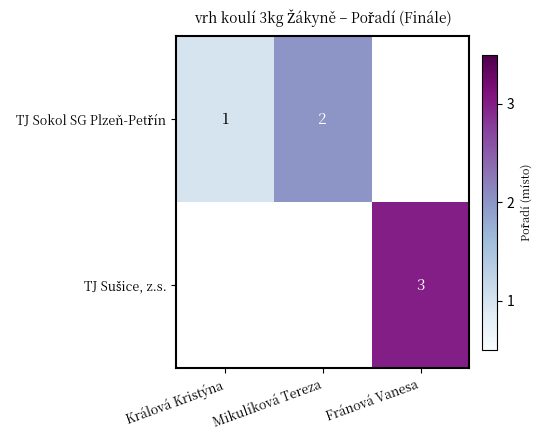

Where is TJ Sokol SG Plzeň-Petřín nearest to the value 1?

Králová Kristýna